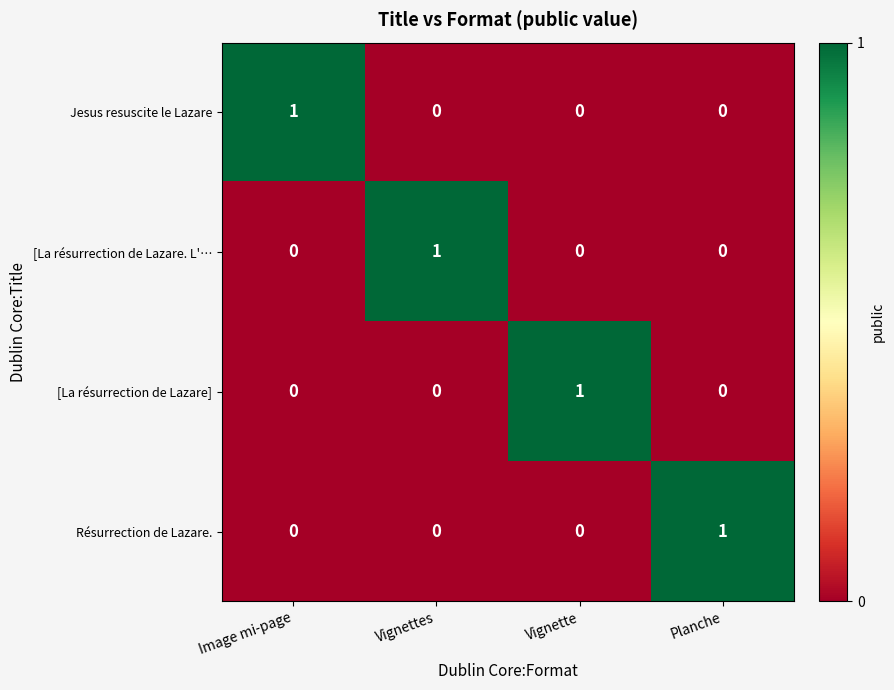

At how many categories does at least one series exceed 0?

4